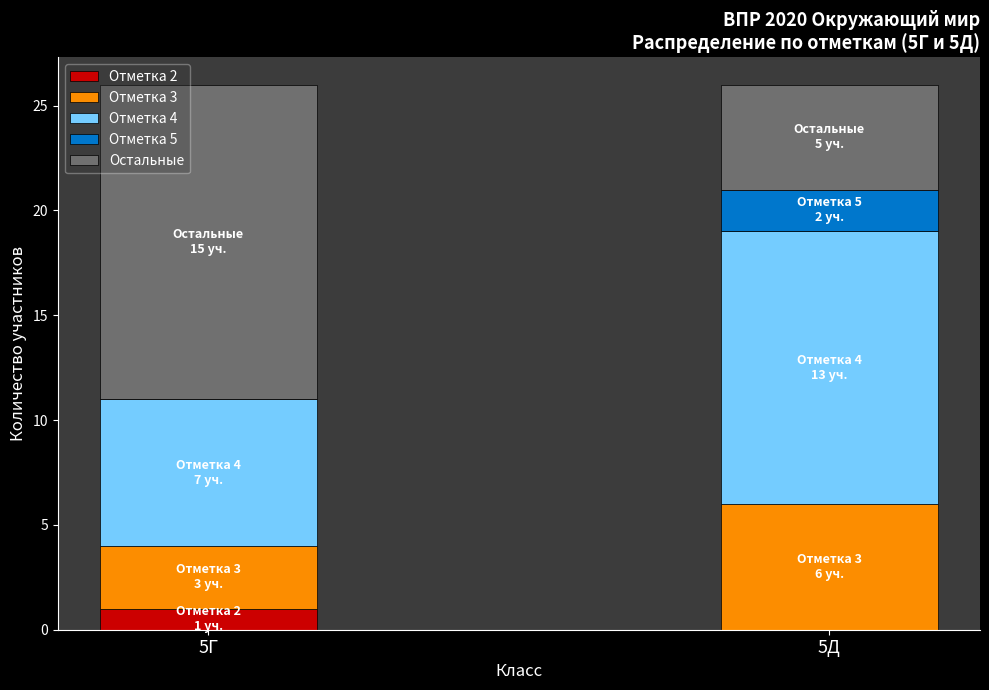

Reading left to right, list the values for the Отметка 2 series.

5Г=1	5Д=0